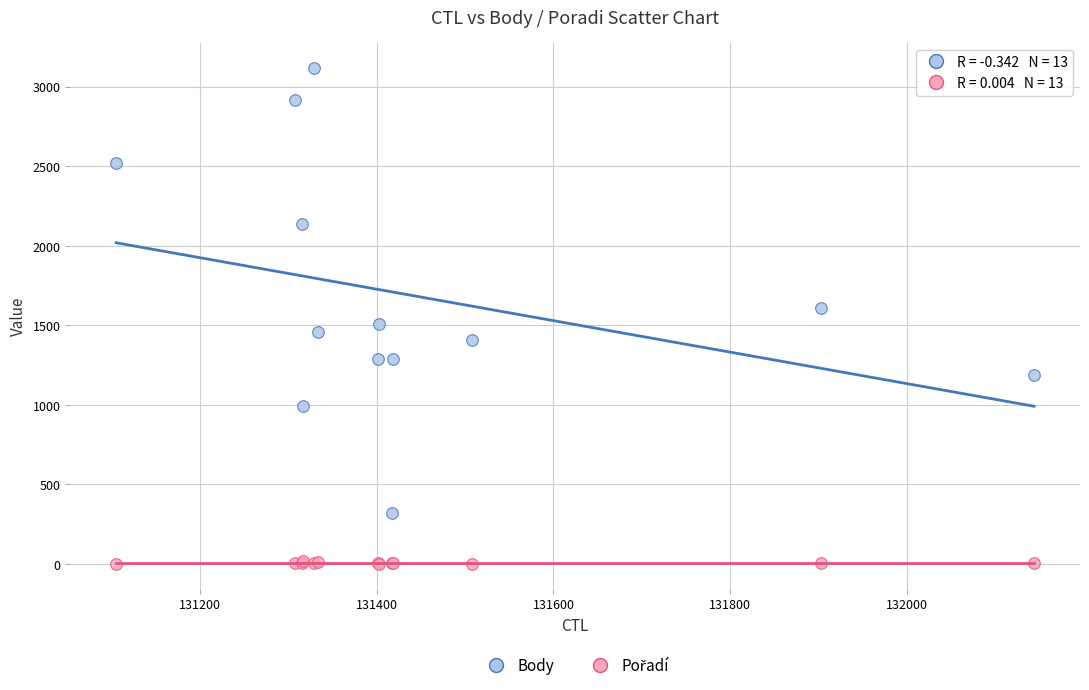

In the Body series, what Y value is closest to 1722?

1608